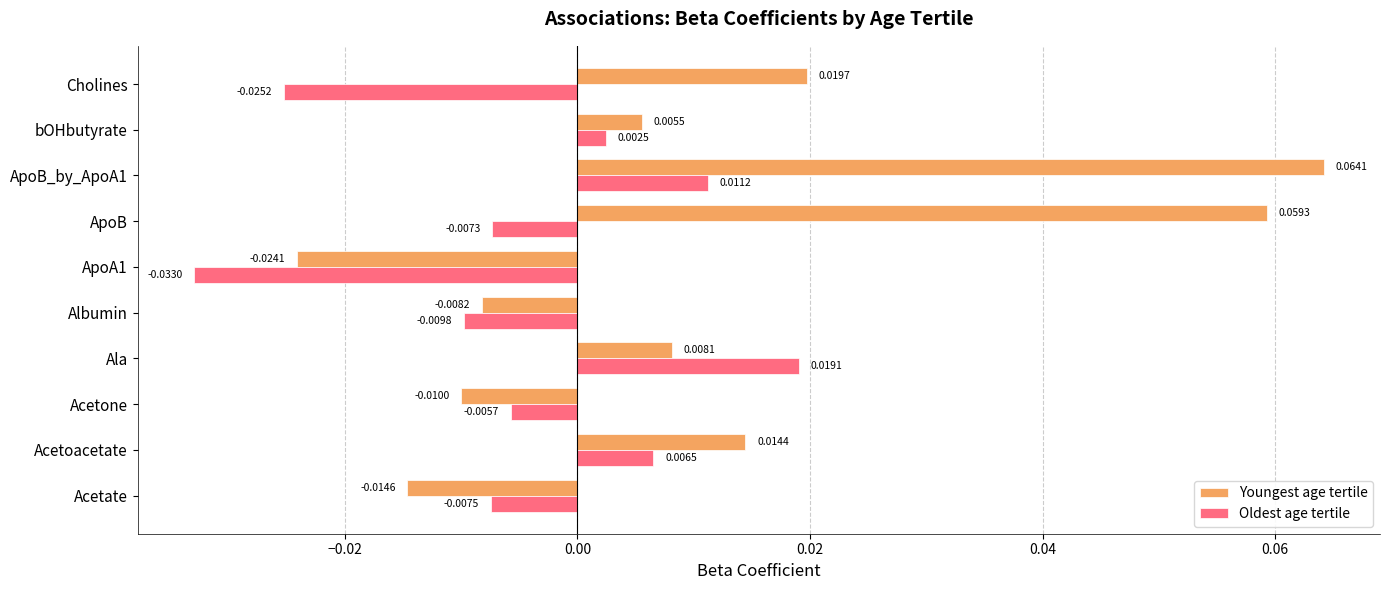

At Acetate, list the series in order from smallest to largest.

Youngest age tertile, Oldest age tertile